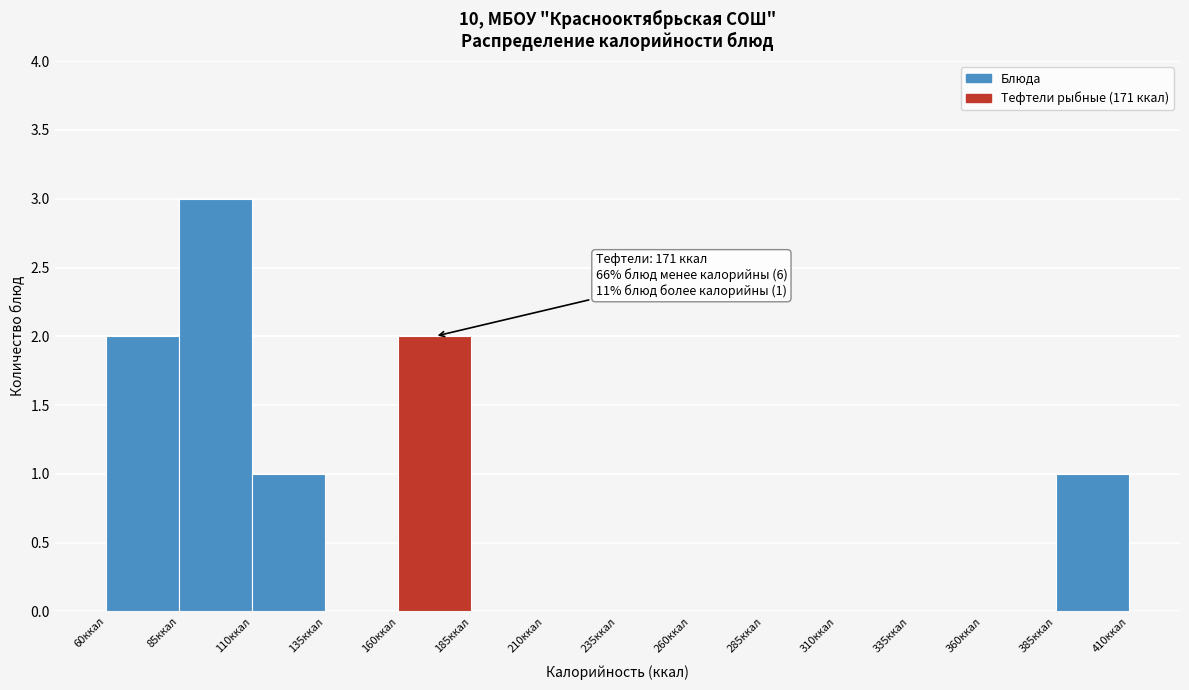

Over which range of the x-axis is the bar tallest?

85 to 110